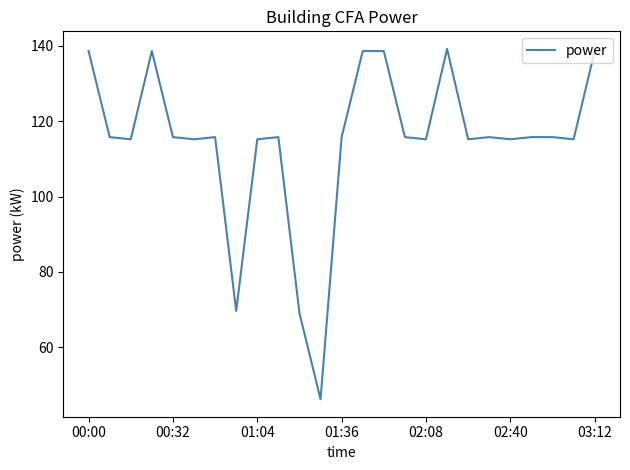

What is the minimum value shown in the chart?

46.2